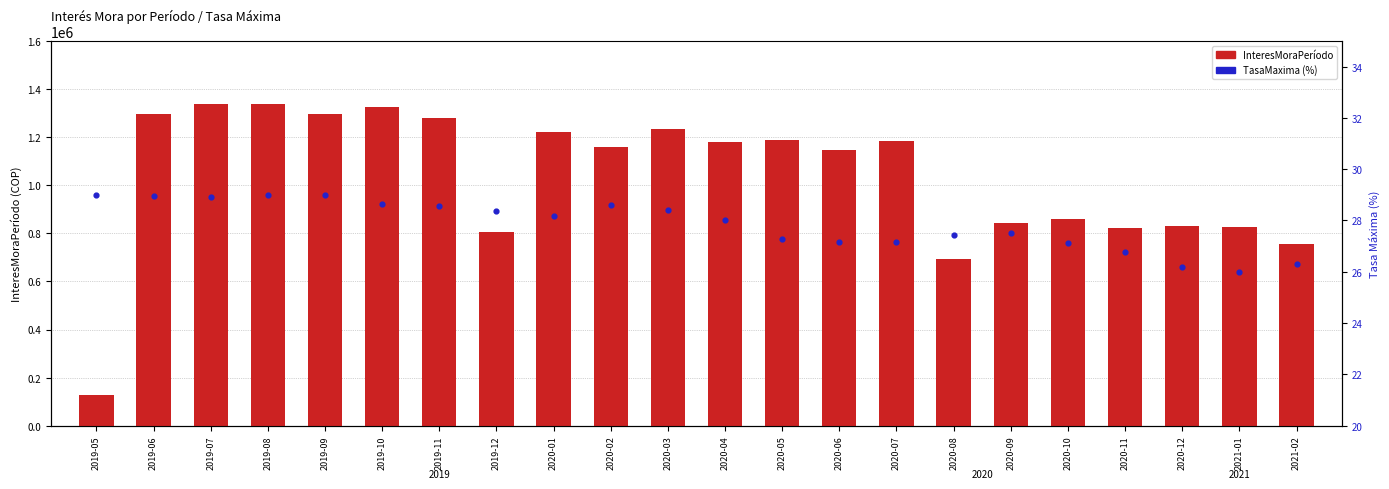

Which series has the widest spread of Y values?

InteresMoraPeríodo